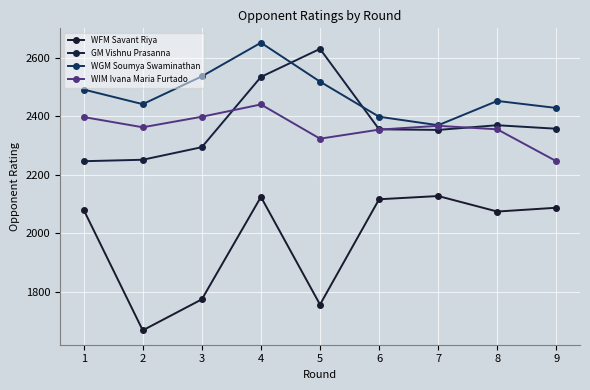

Which series has the widest spread of values?

WFM Savant Riya